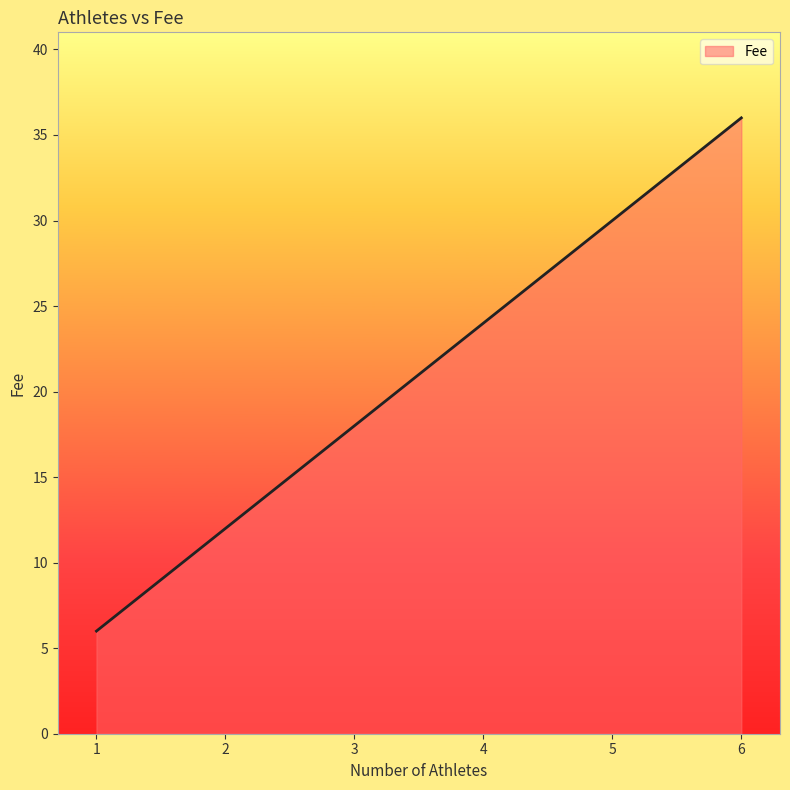

Count the values in the range 12 to 36.

5